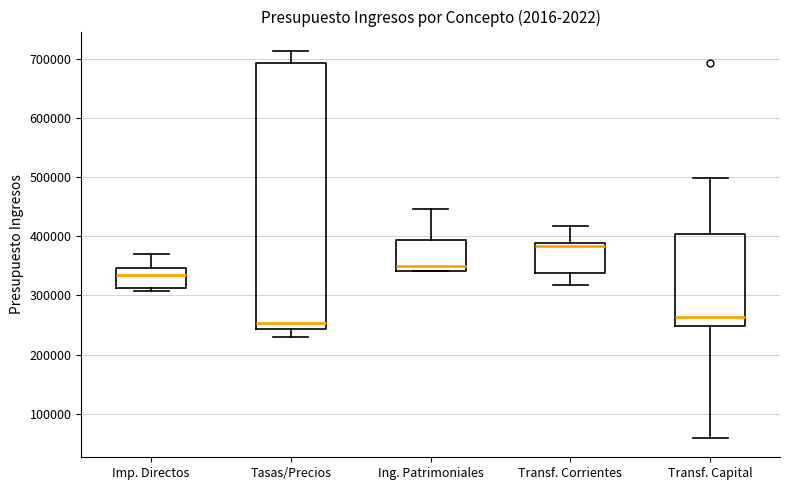

Which box is the tallest, from its lower edge to its upper edge?

Tasas/Precios